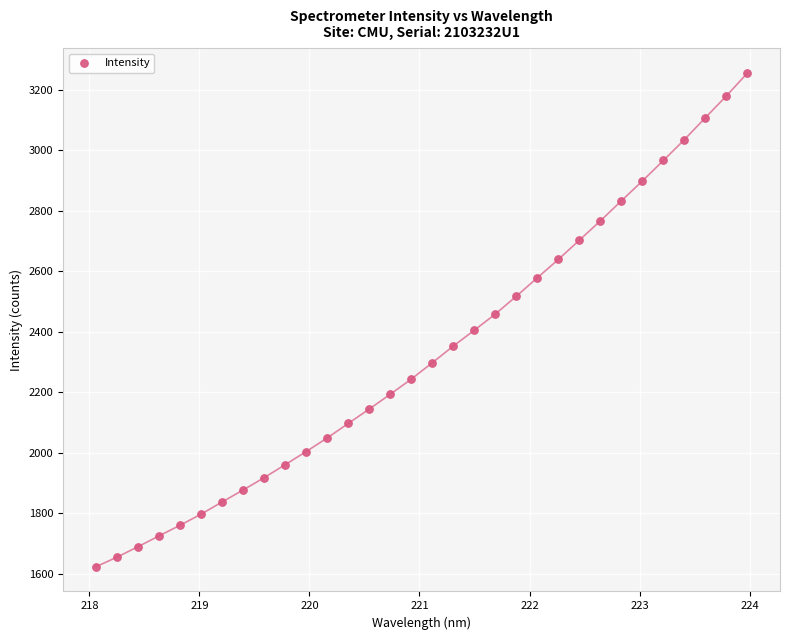

What is the range of X values (max minus min)?

5.9